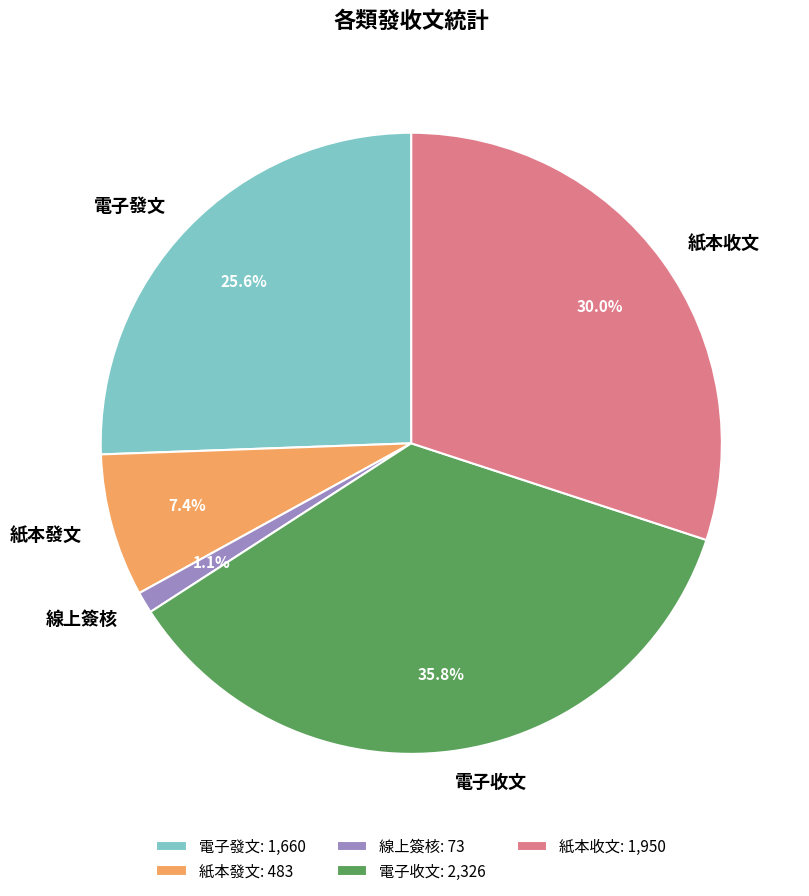

True or false: 紙本收文 accounts for 30% of the total.

True